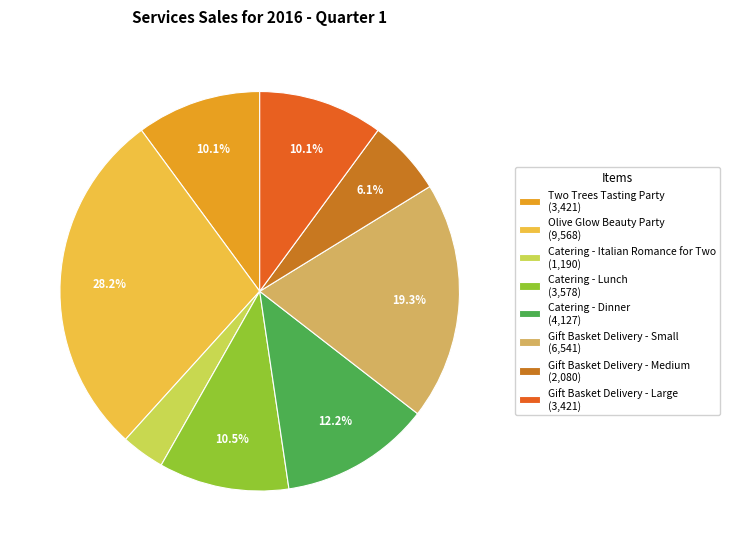

What is the ratio of the value at Gift Basket Delivery - Small to the value at Catering - Dinner?

1.6